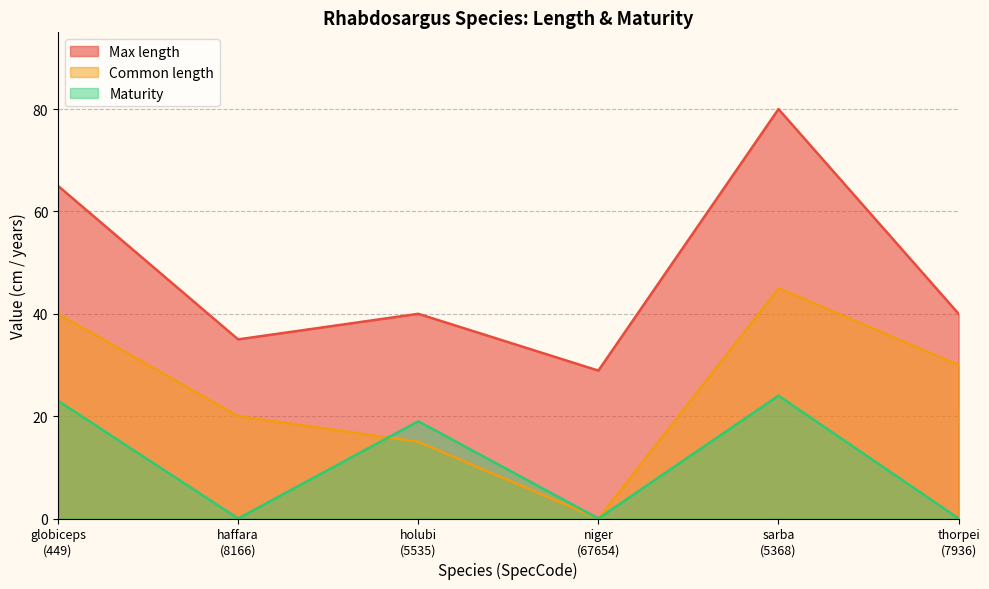

List the series in order of their overall mean, lowest first.

Maturity, Common length, Max length